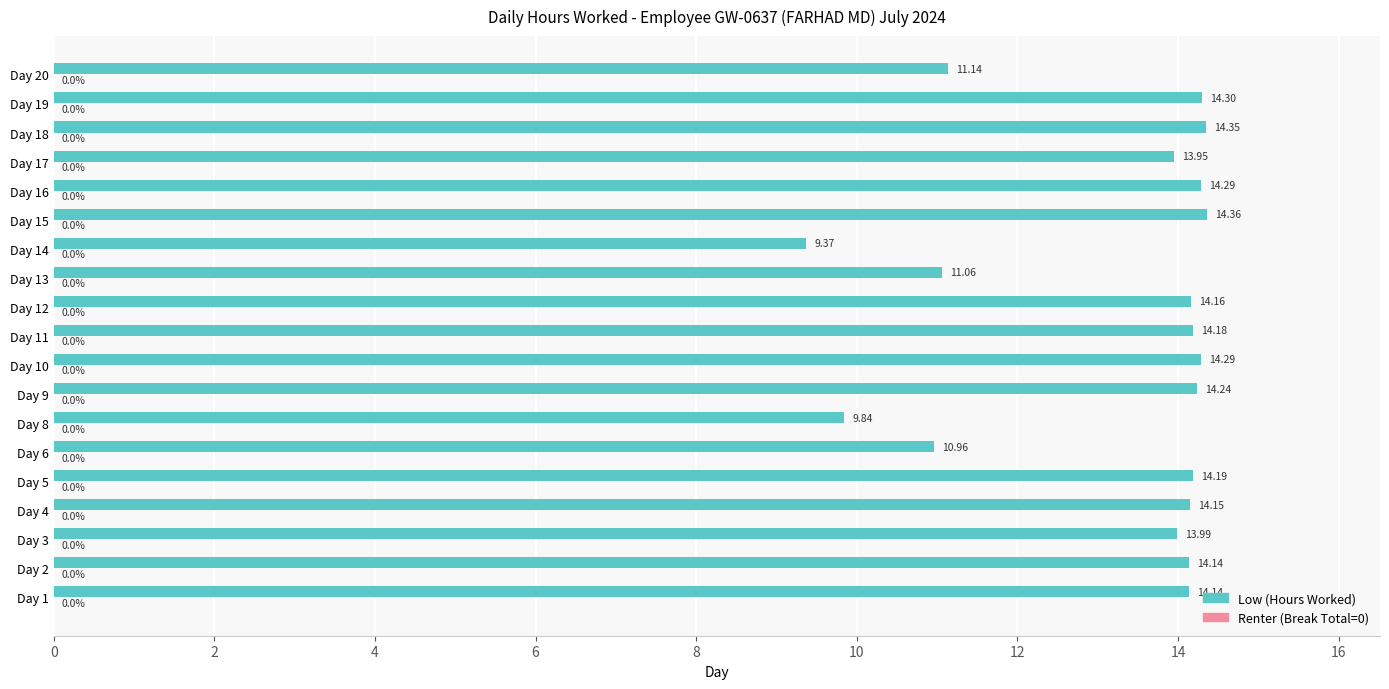

Which has a higher value, Day 9 or Day 8?

Day 9